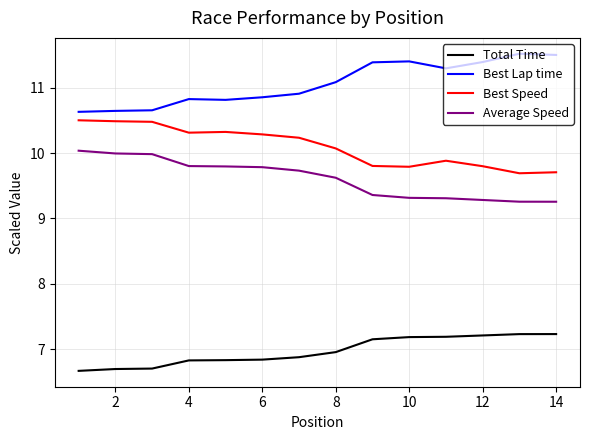

List the series in order of their peak value, highest first.

Best Lap time, Best Speed, Average Speed, Total Time